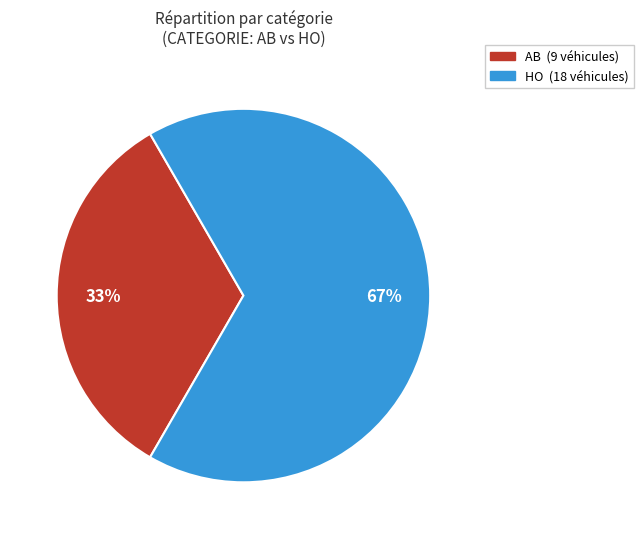

To the nearest percent, what is the combined percentage of HO and AB?

100%